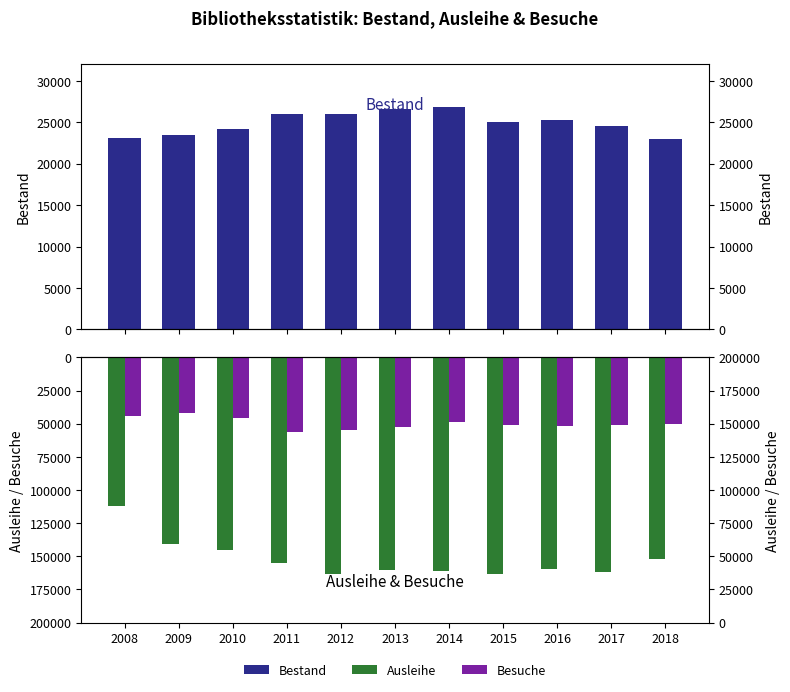

Is it true that Ausleihe equals 154857 at 2011?

True